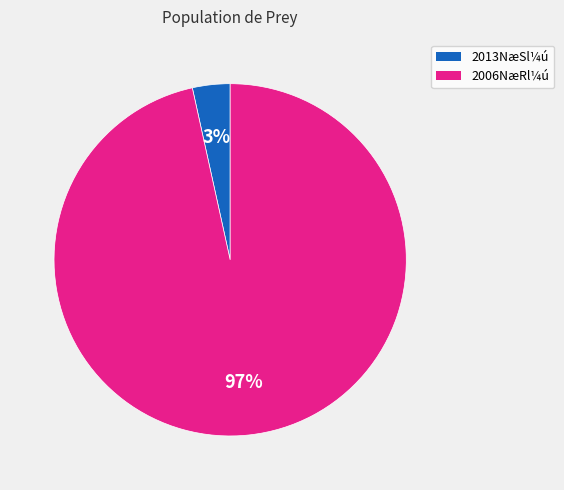

Which category accounts for the majority?

2006NæRl¼ú